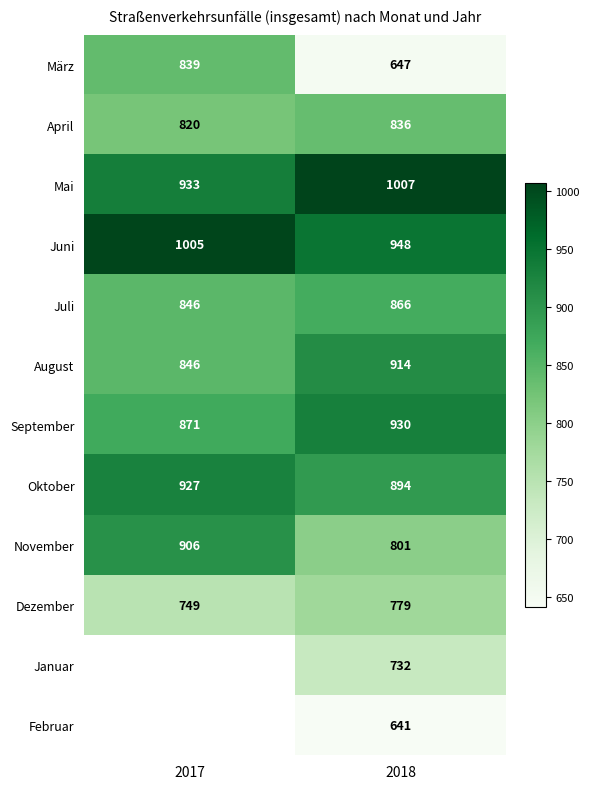

Is the value of März at 2017 greater than the value of Mai at 2017?

No